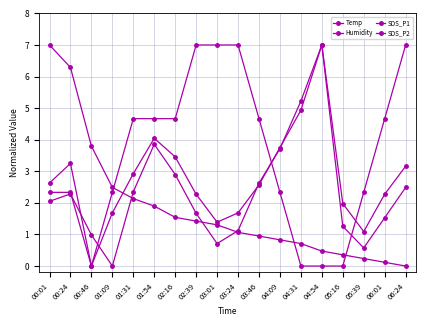

List the labels in order of SDS_P1 value, largest first.

04:54, 04:31, 01:54, 04:09, 02:16, 03:46, 06:24, 01:31, 00:24, 00:01, 02:39, 06:01, 05:16, 03:24, 00:46, 03:01, 05:39, 01:09